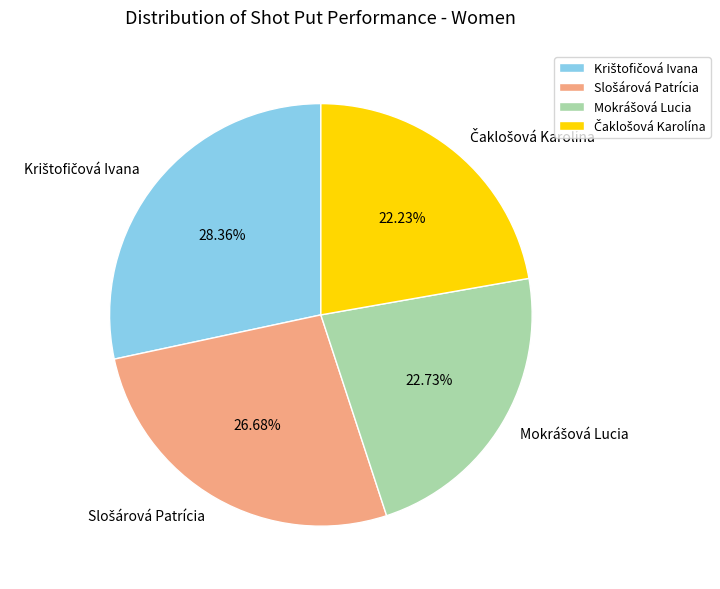

Is there a majority slice in this chart?

No